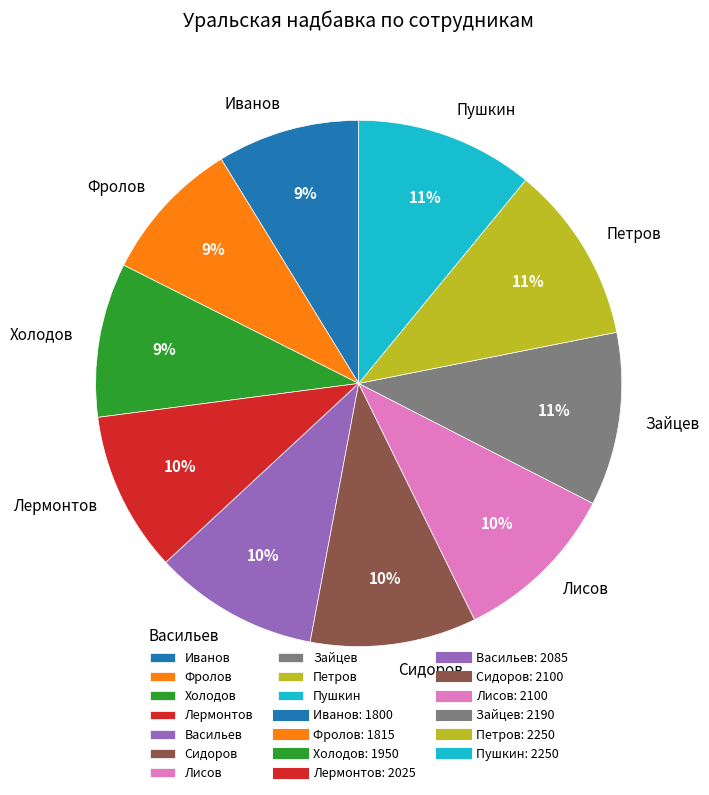

To the nearest percent, what percentage of the pie is Холодов?

9%